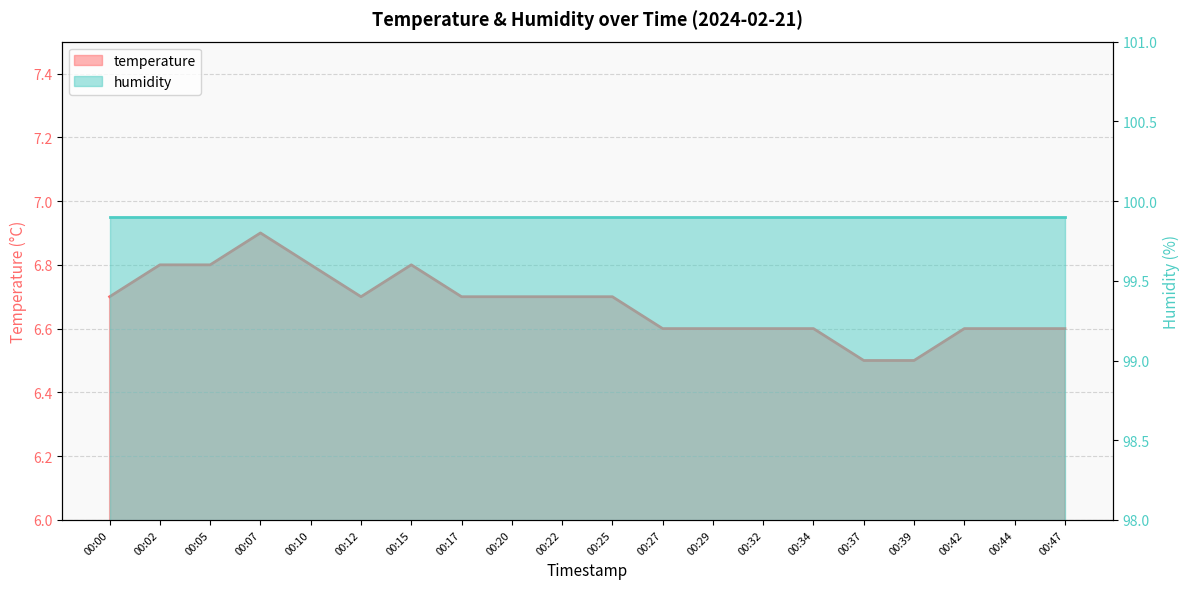

What is the average value?

6.7